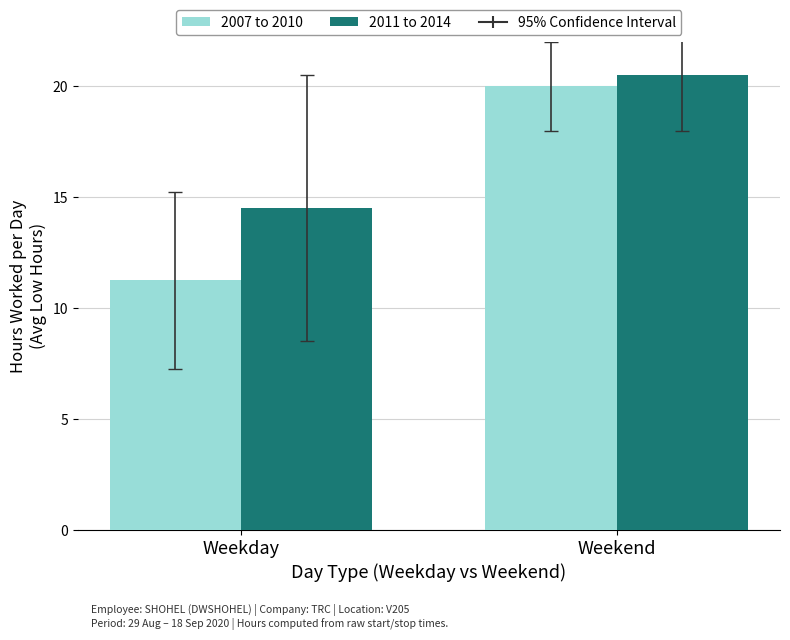

Which series has the widest spread of values?

2007 to 2010